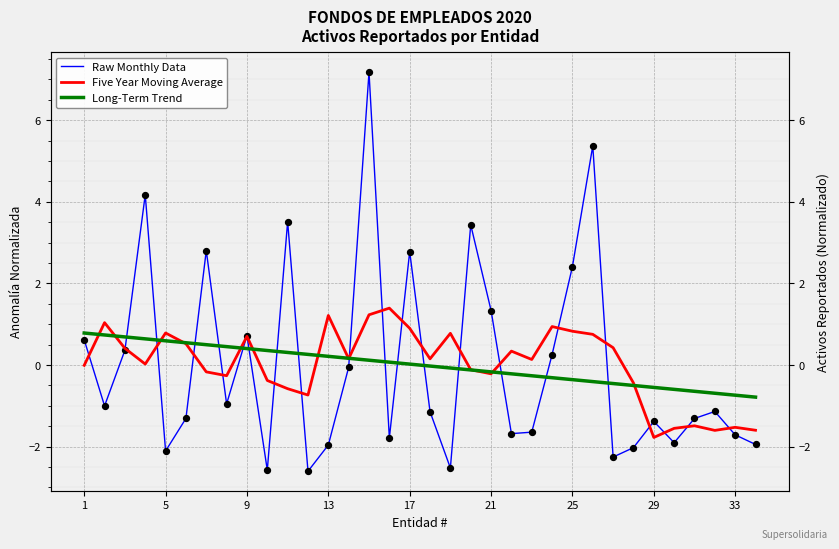

Which series has the largest total across all categories?

Five Year Moving Average